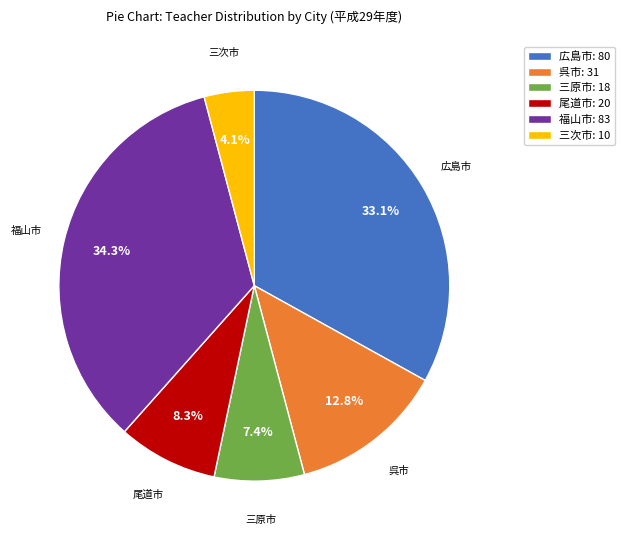

Rank the categories by value from highest to lowest.

福山市, 広島市, 呉市, 尾道市, 三原市, 三次市